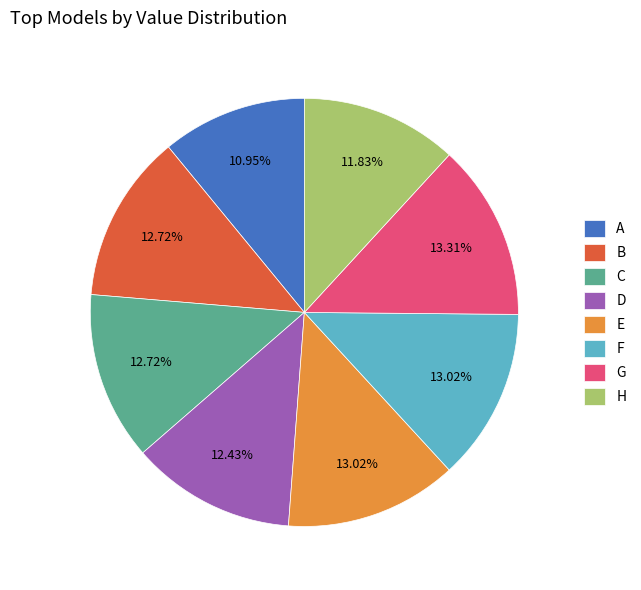

Do C and B together represent more than half of the pie?

No